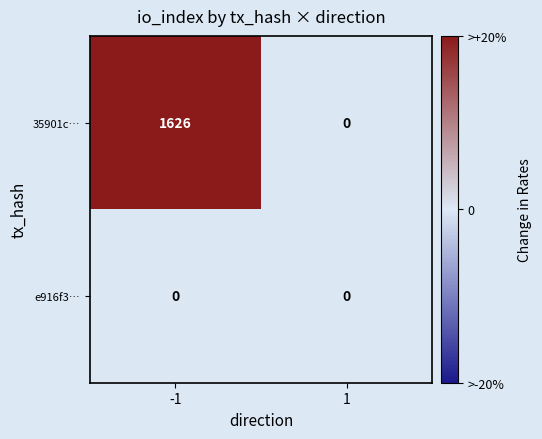

What is the greatest value displayed?

1626